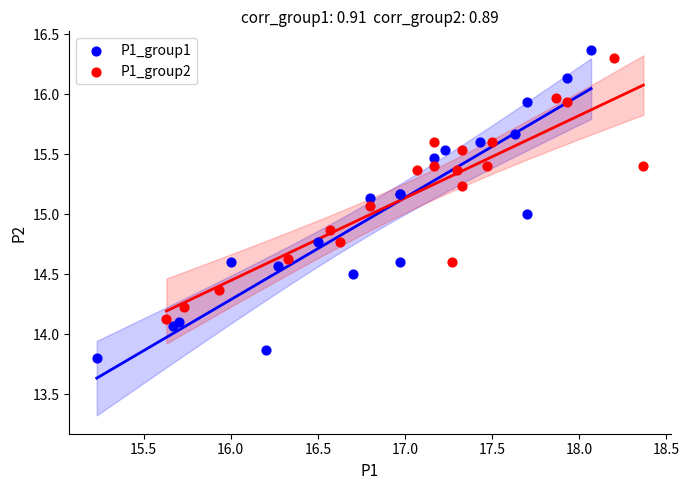

What are all the series names shown in the legend?

P1_group1, P1_group2